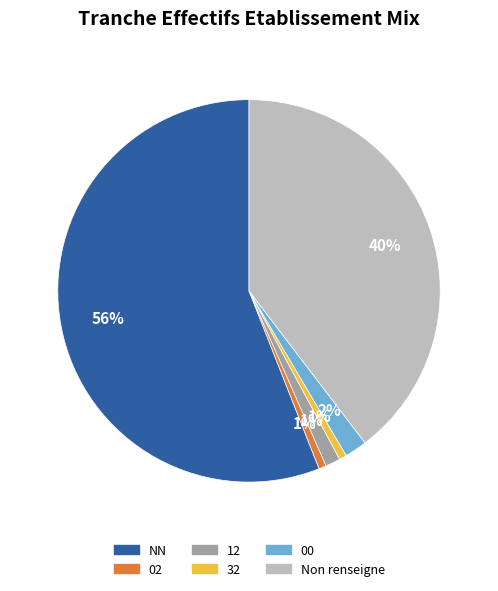

To the nearest percent, what is the average slice percentage?

17%